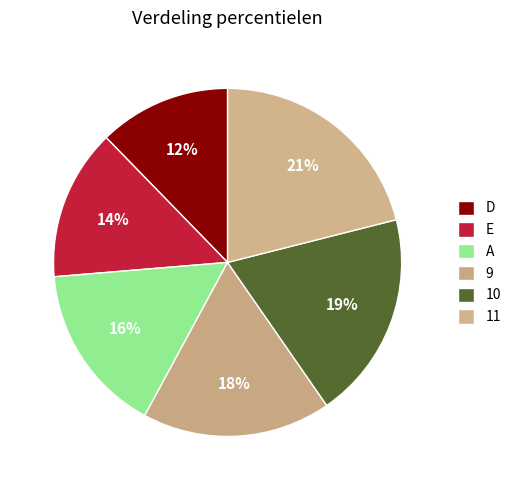

To the nearest percent, what percentage of the pie is 11?

21%